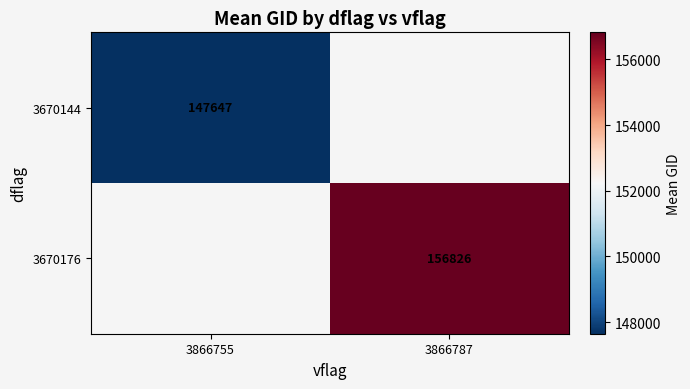

Read the 3670176 value at 3866787.

156826.3